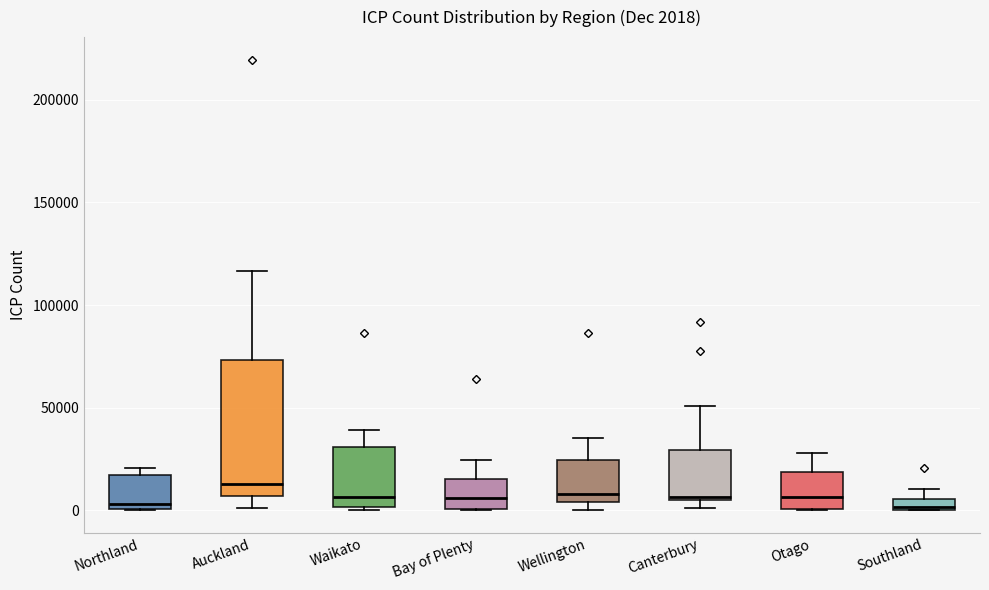

Which box is the tallest, from its lower edge to its upper edge?

Auckland